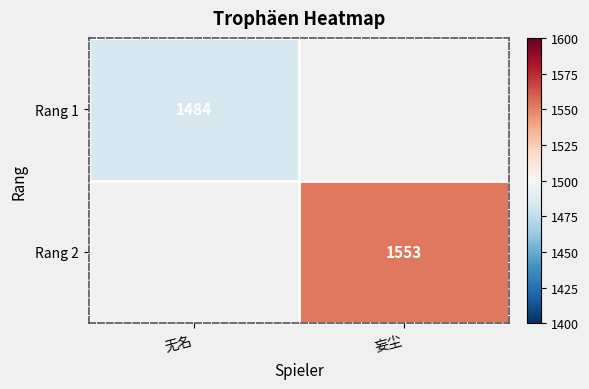

The Rang 1 series shows 2305 at 无名. True or false?

False